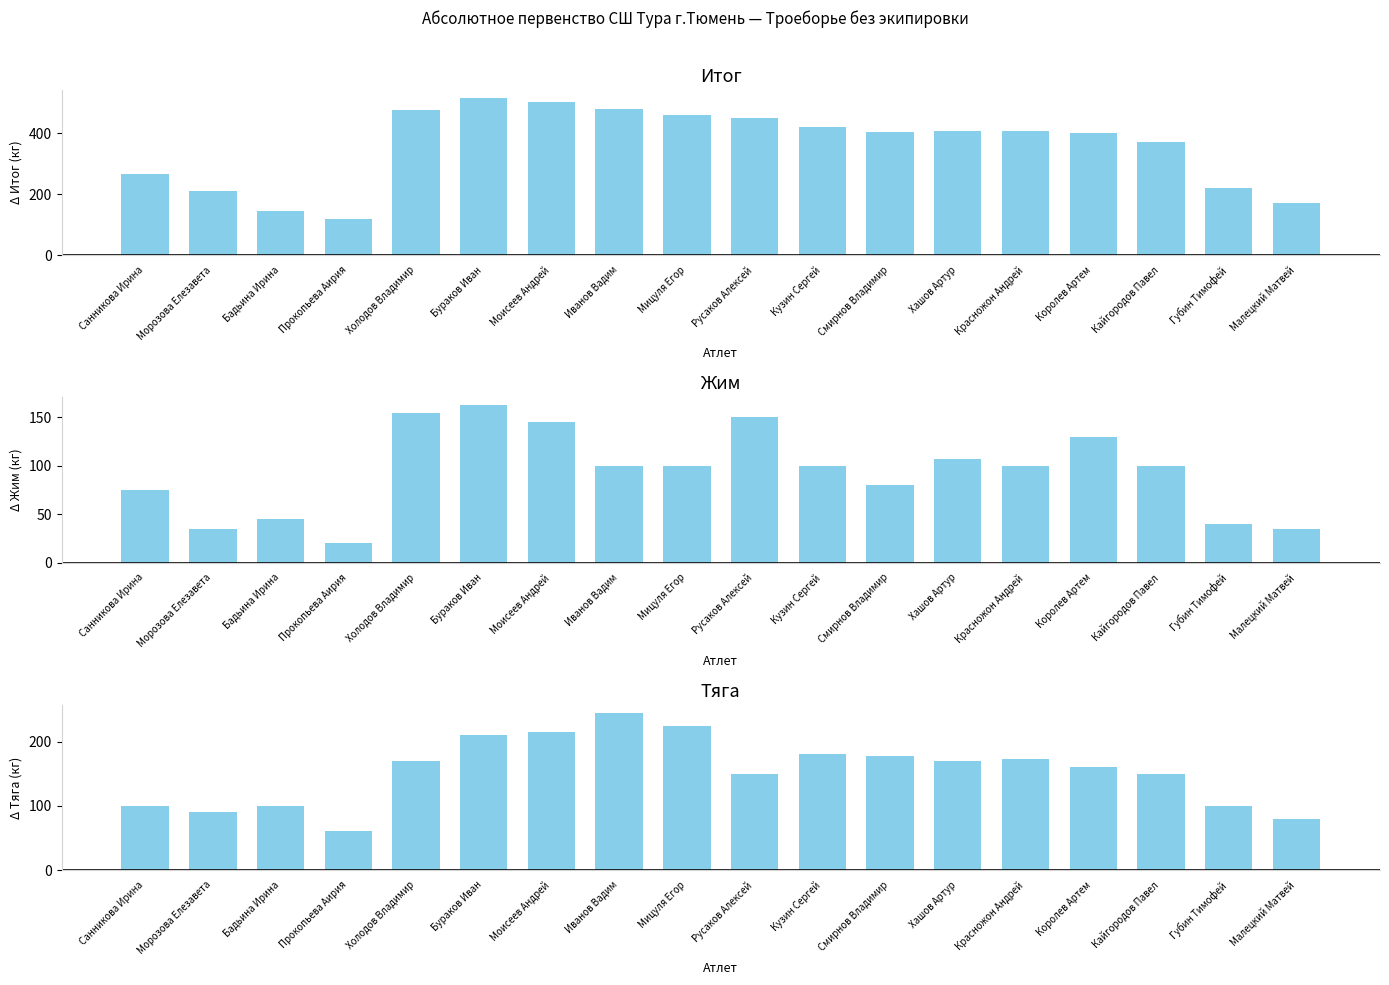

True or false: Итог (кг) has a value of 370.0 at Кайгородов Павел.

True